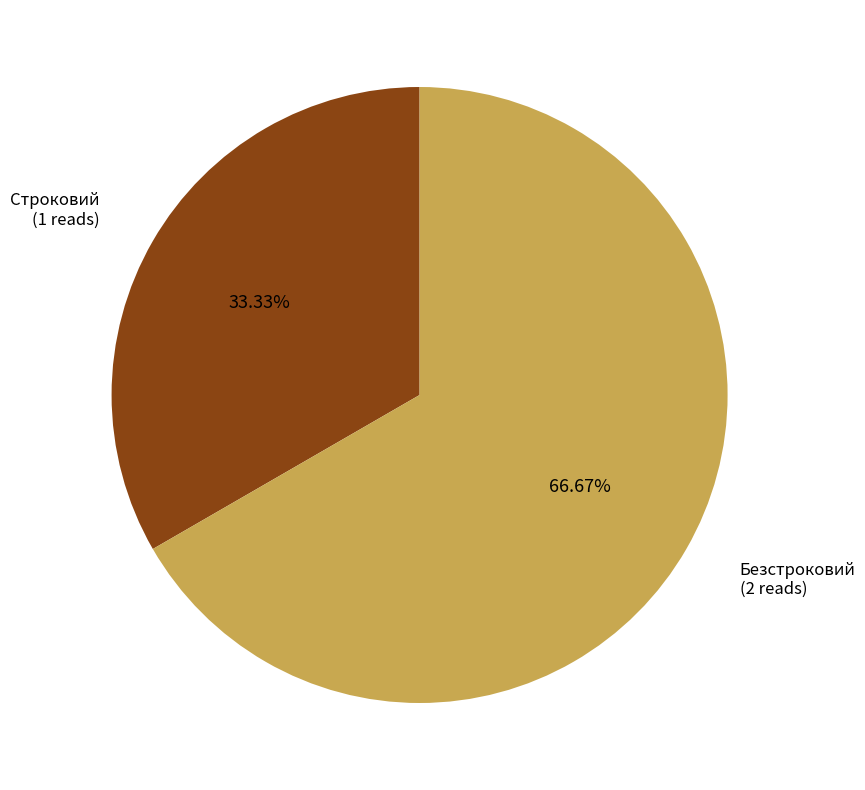

Rank the categories by value from lowest to highest.

Строковий, Безстроковий